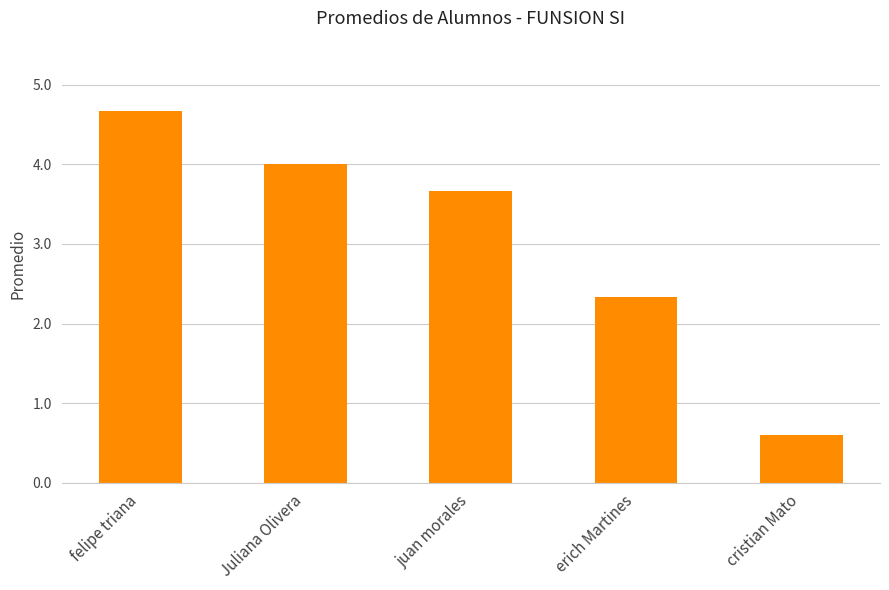

What is the label of the 5th bar from the right?

felipe triana